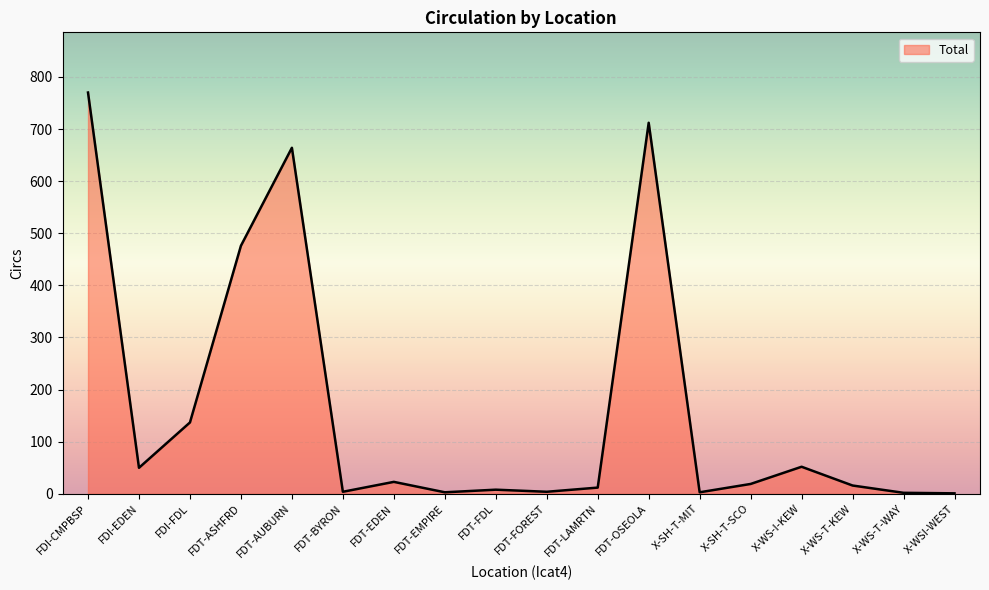

Is it true that the value at X-SH-T-MIT is 3?

True